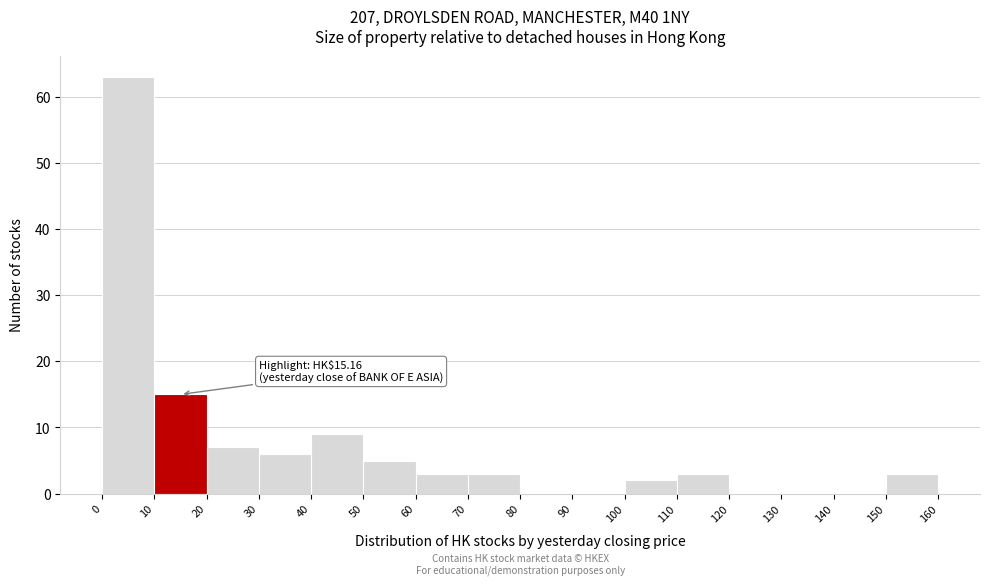

Over which range of the x-axis is the bar tallest?

0 to 10